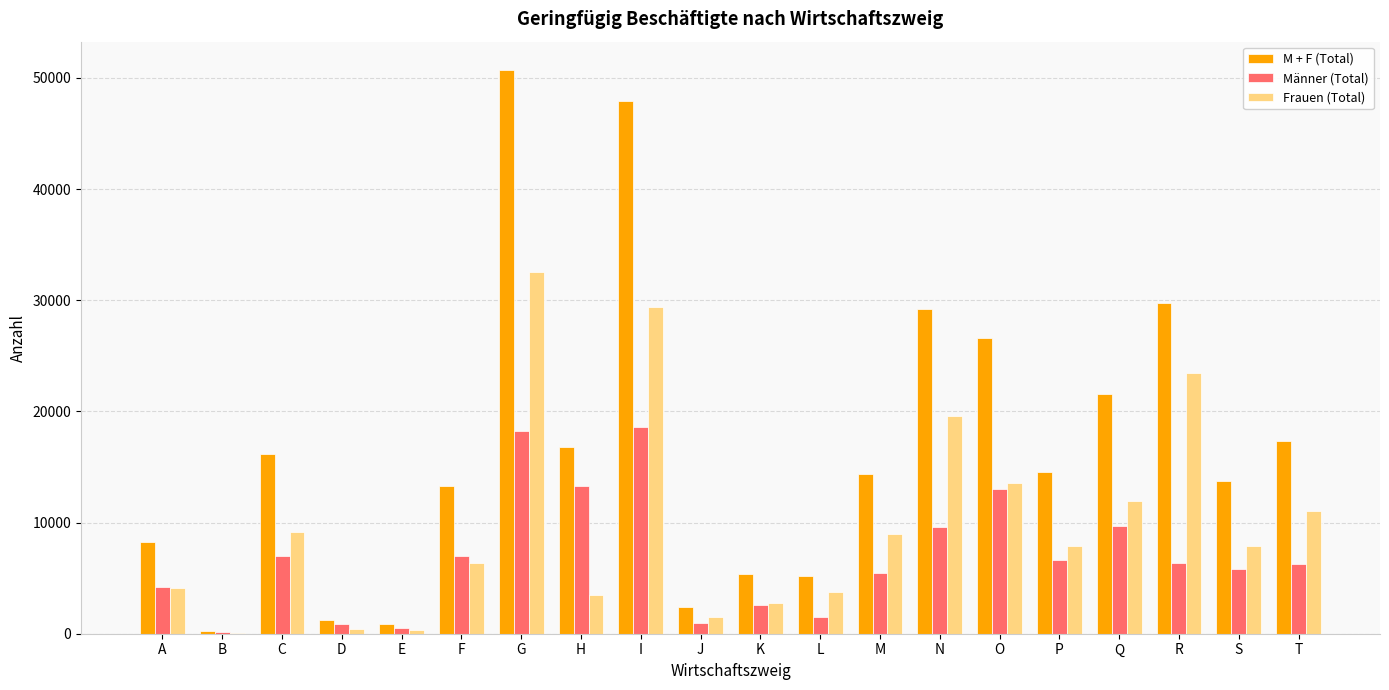

At which category is the sum across all series the highest?

G